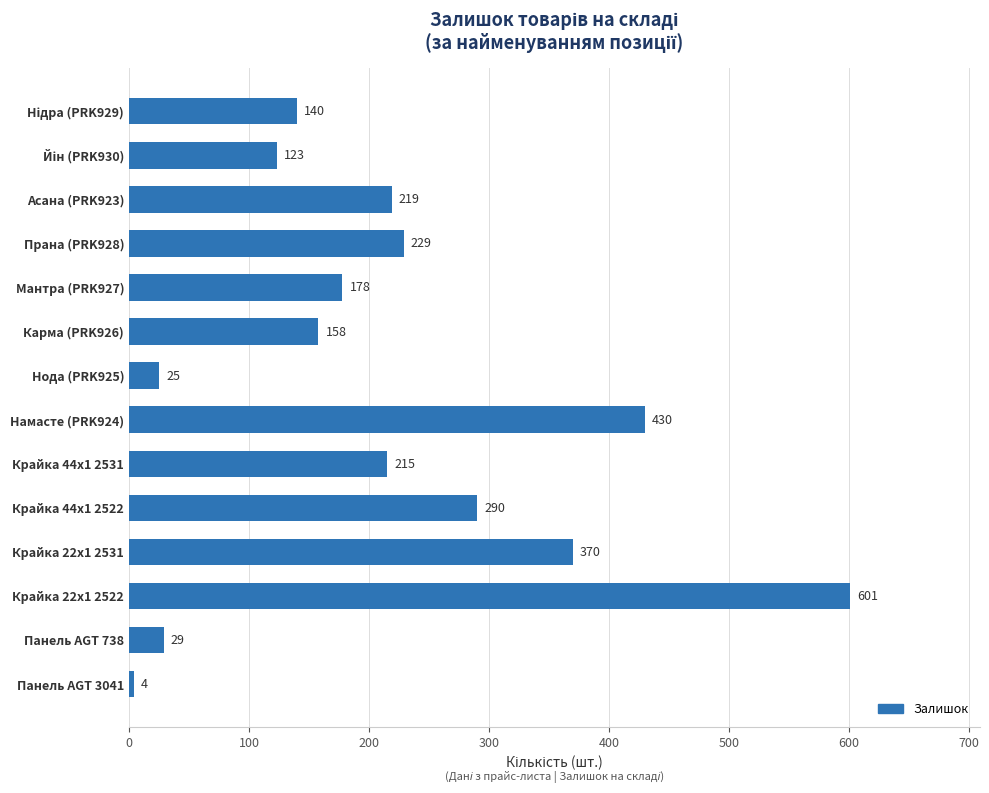

Approximately how many times larger is the value at Крайка 22x1 2522 compared to Панель AGT 3041?

150.2